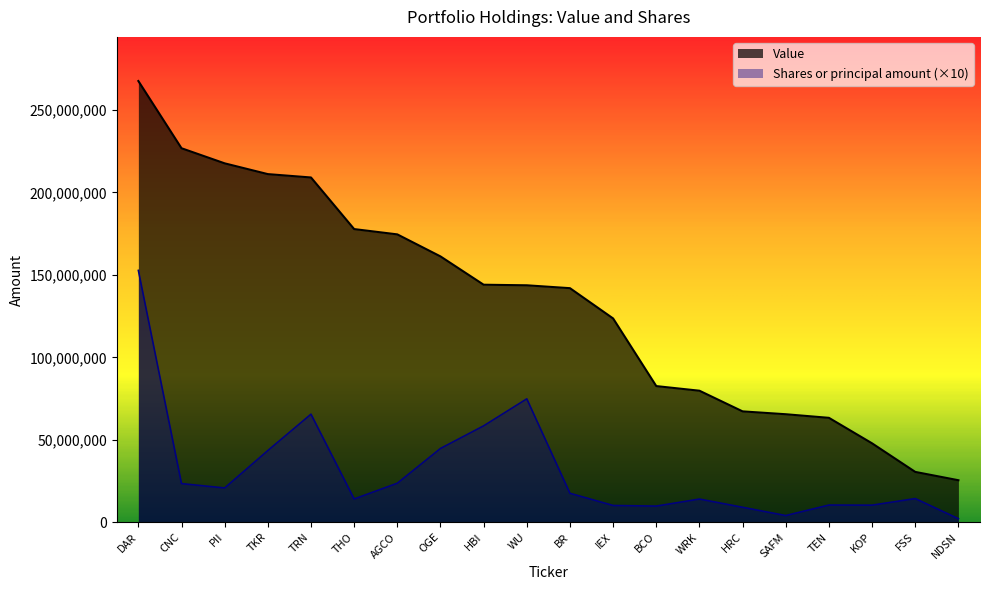

What is the approximate value of Value at HRC, to the nearest 100?

67223000